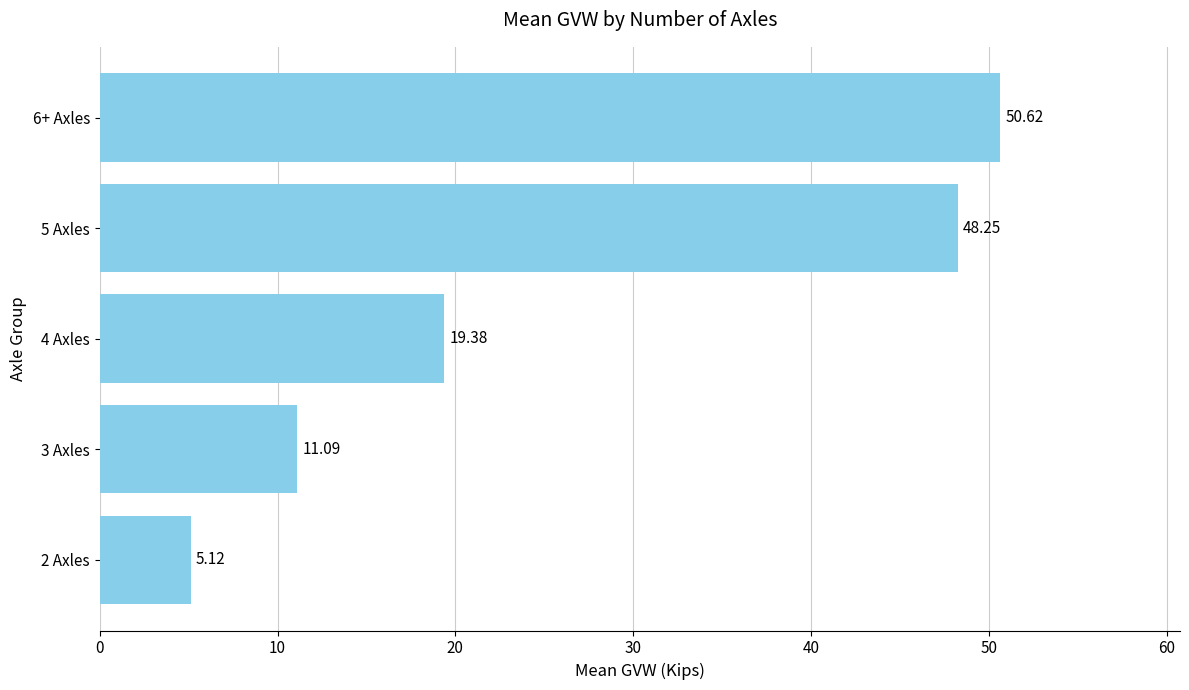

Rank the categories by value from lowest to highest.

2 Axles, 3 Axles, 4 Axles, 5 Axles, 6+ Axles